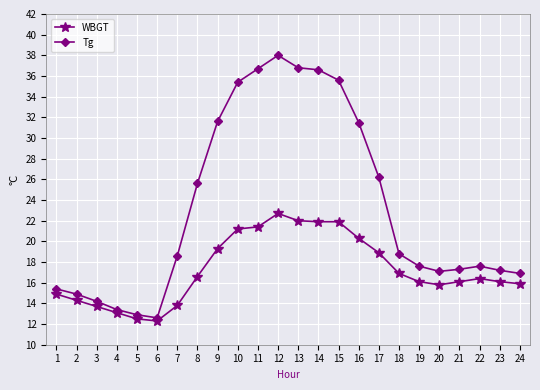

How many data points in Tg are less than 18?

12